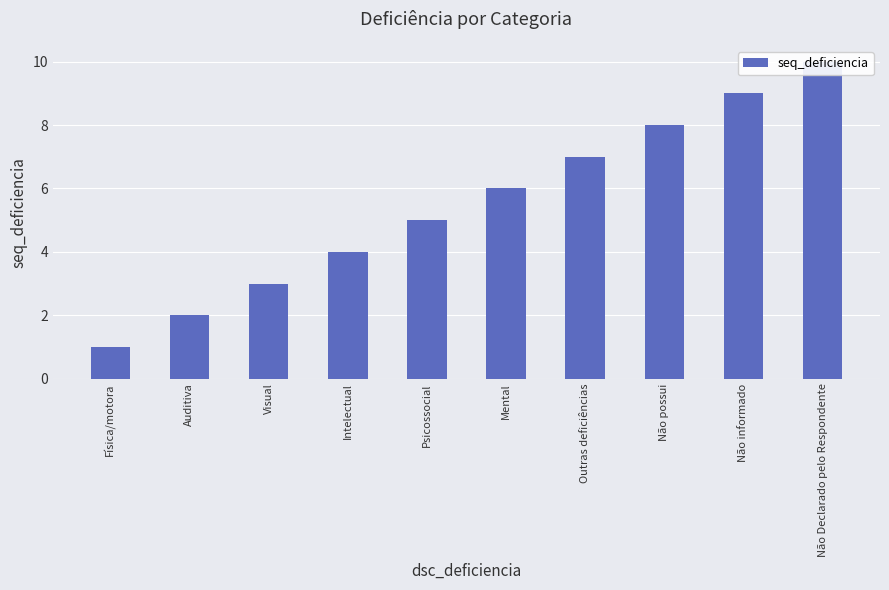

List the labels in order of value, smallest first.

Física/motora, Auditiva, Visual, Intelectual, Psicossocial, Mental, Outras deficiências, Não possui, Não informado, Não Declarado pelo Respondente